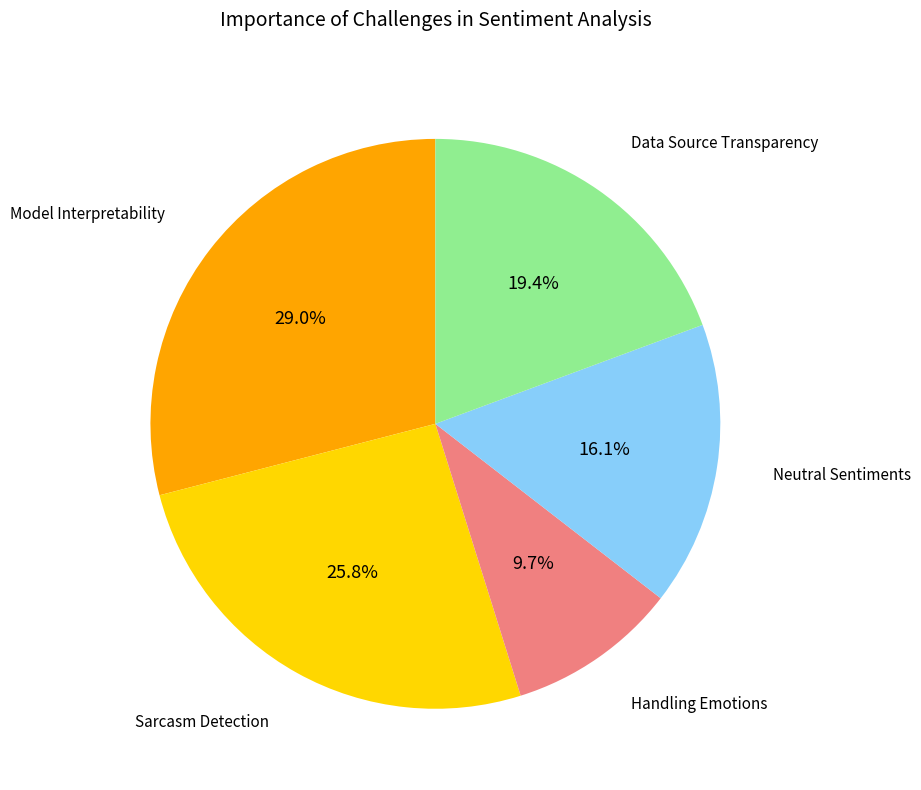

Is there a majority slice in this chart?

No